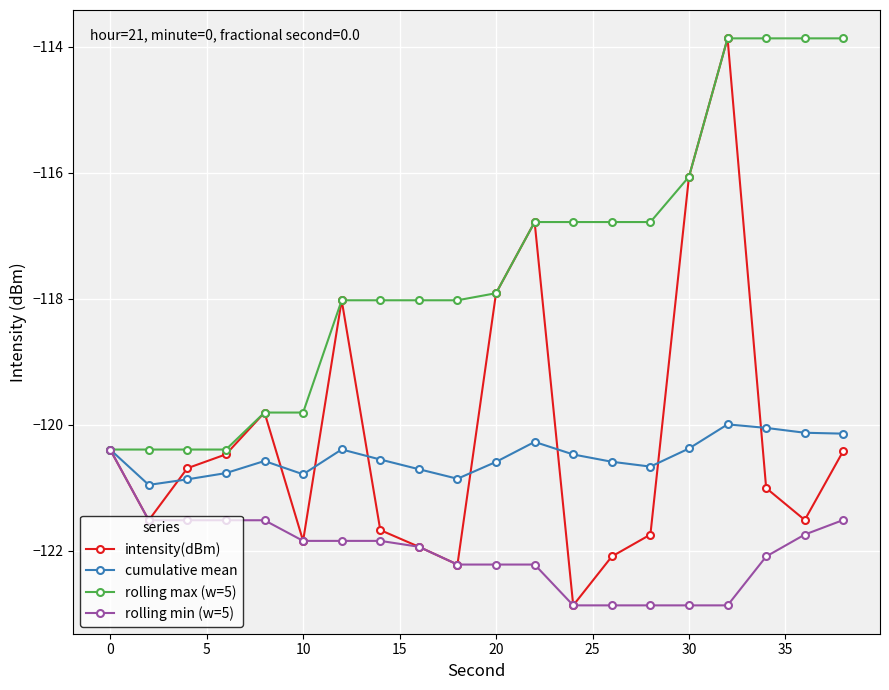

How many interior local valleys does the intensity(dBm) series have?

5